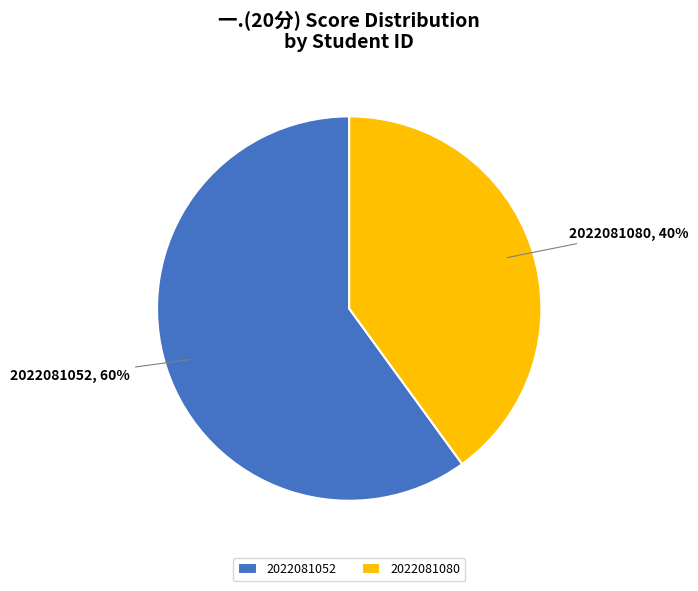

To the nearest percent, what is the combined percentage of 2022081052 and 2022081080?

100%